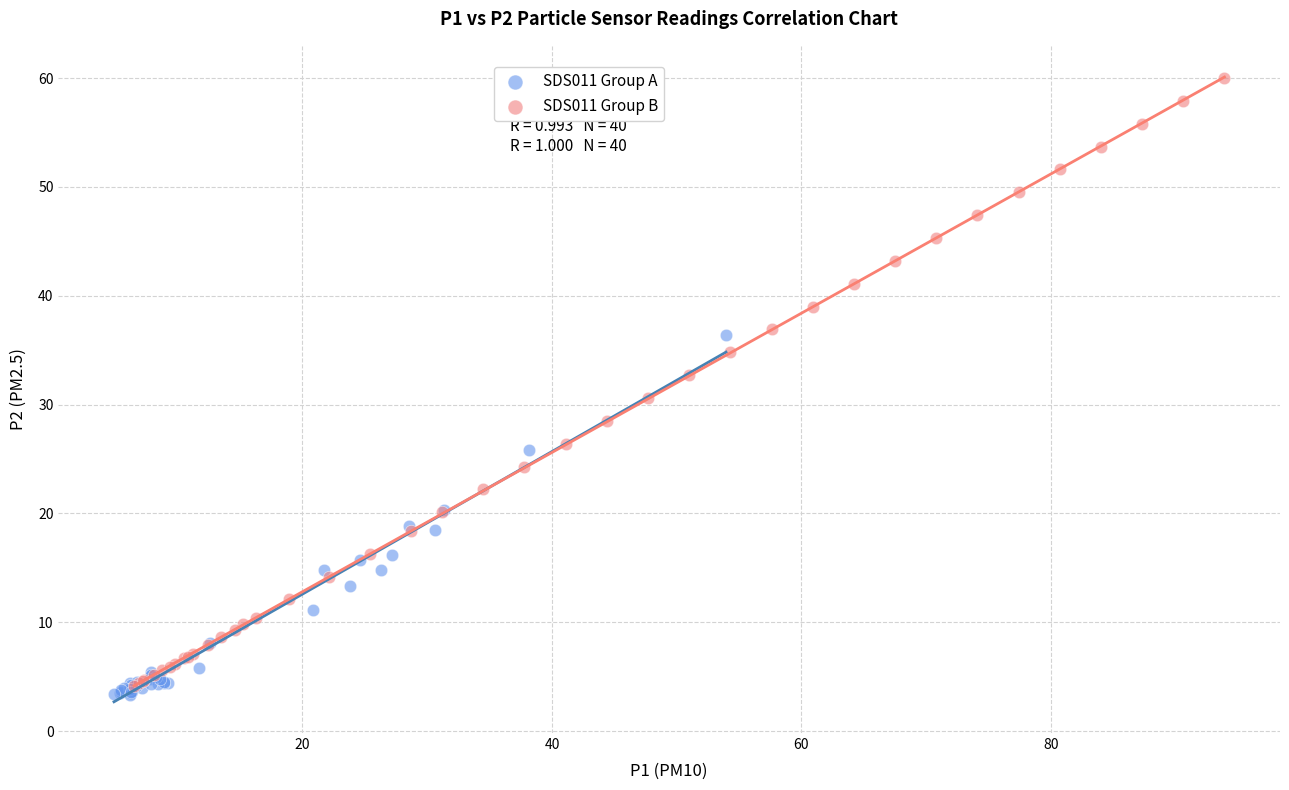

Which series has the largest Y range (max minus min)?

SDS011 Group B